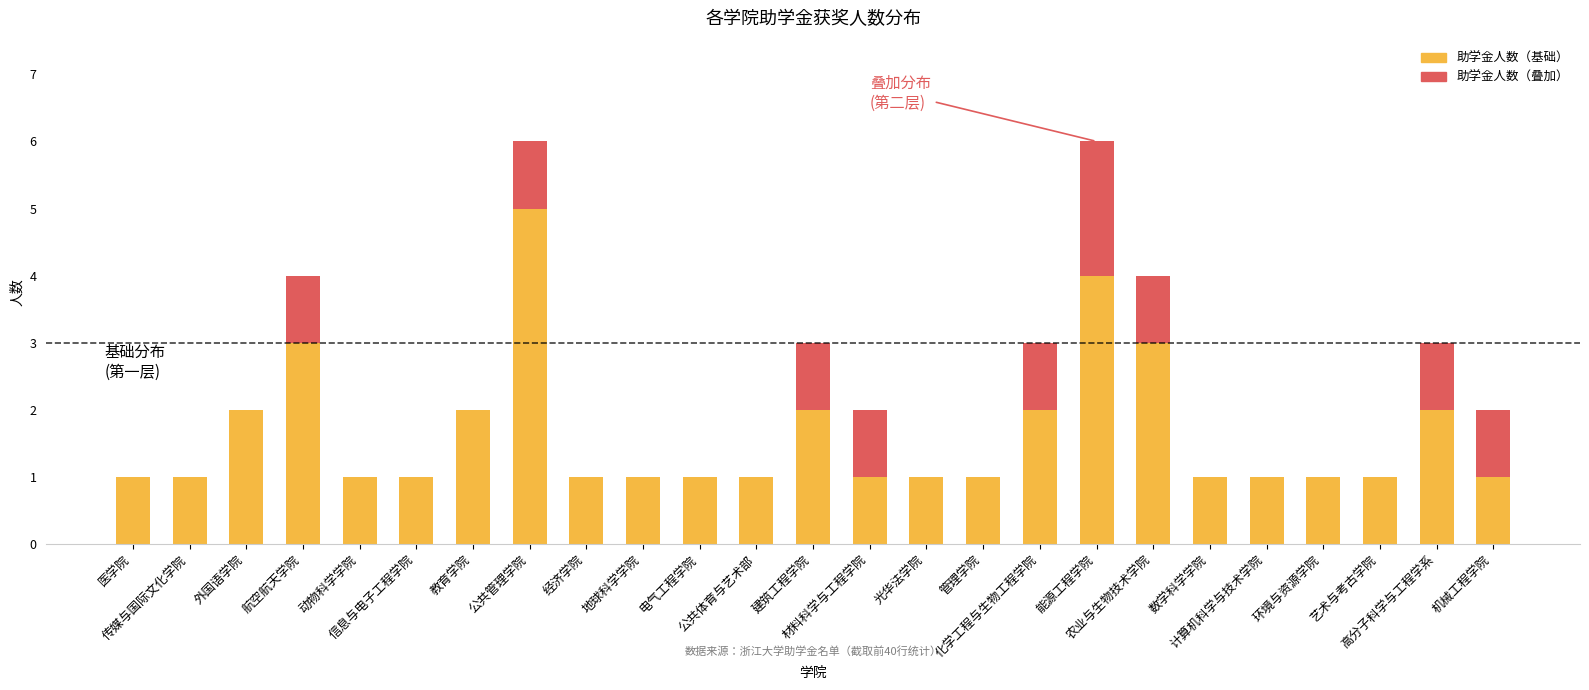

Does the chart contain stacked bars?

Yes